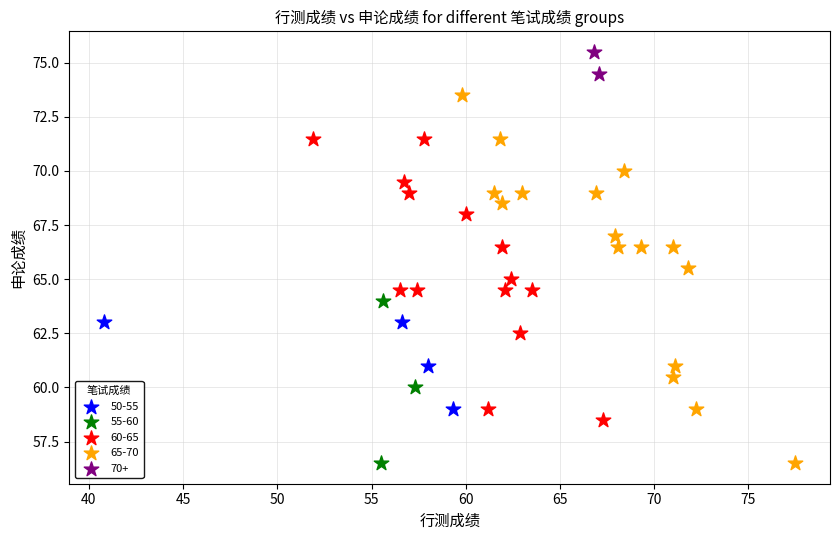

What are all the series names shown in the legend?

50-55, 55-60, 60-65, 65-70, 70+